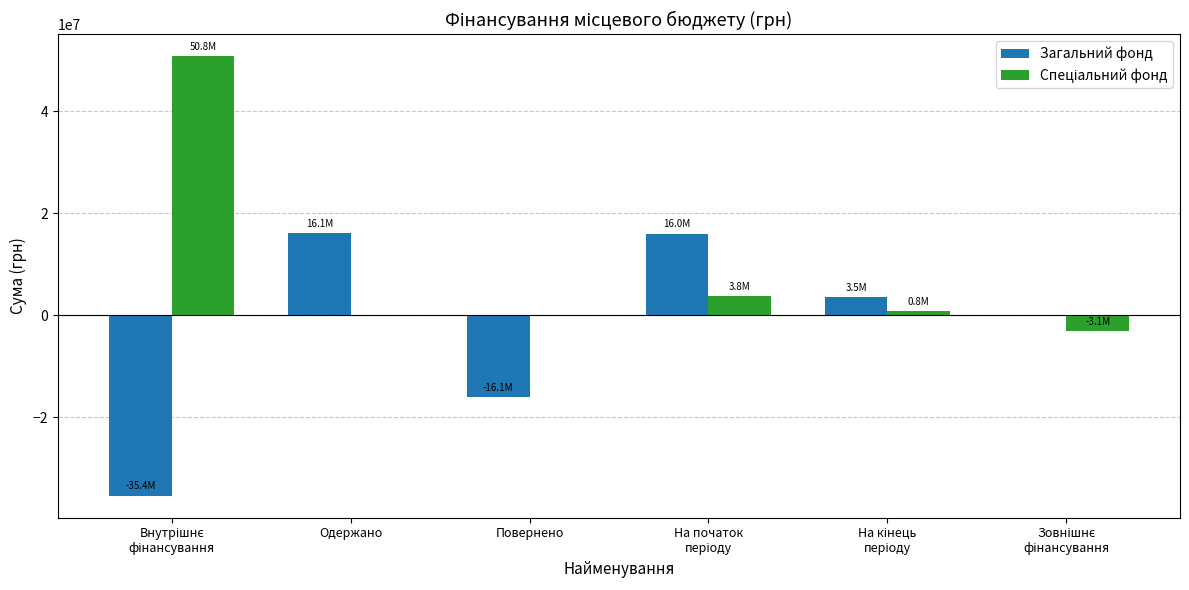

What is the sum of all Загальний фонд values?

-15876106.0